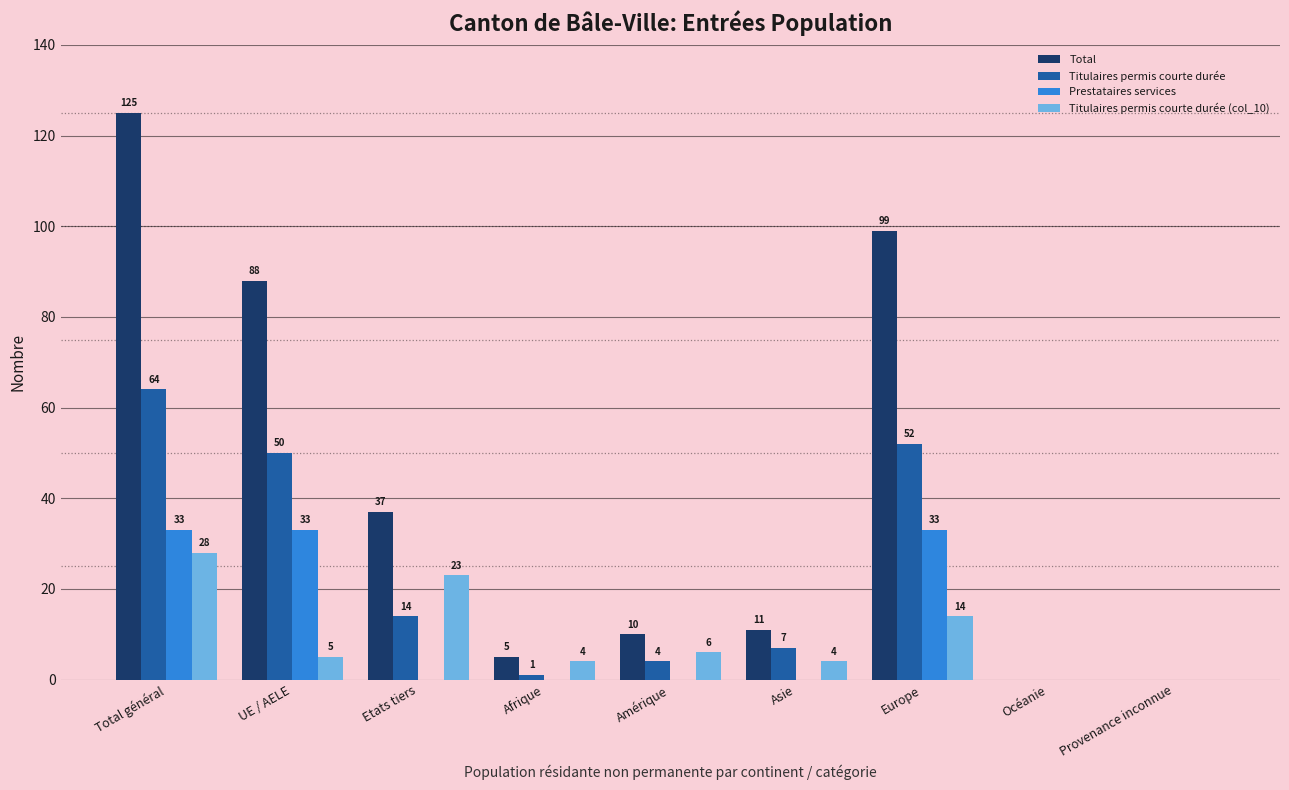

What is the highest value of the Titulaires permis courte durée series?

64